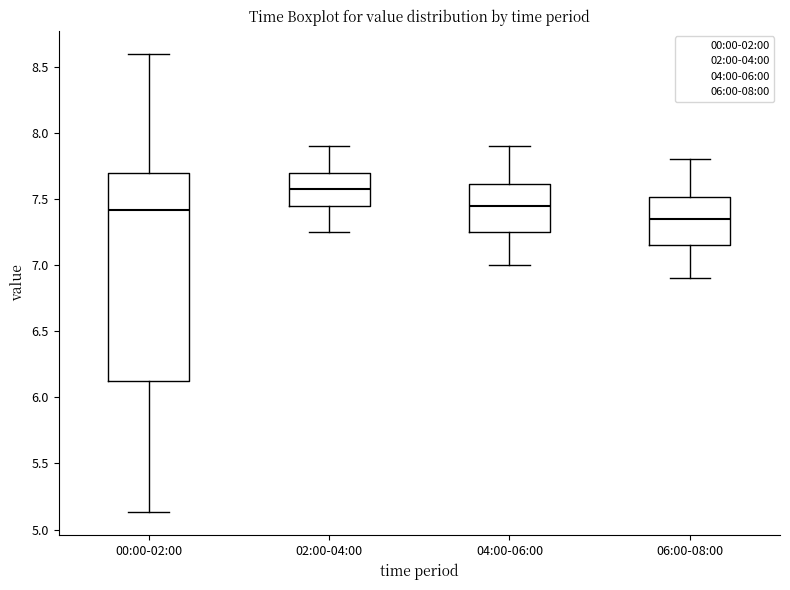

Reading left to right, transcribe this box plot: for each box, give where its median line is, the range the box spans, and where its two whiskers end, as read against the y-axis. The values are not printed on the chart, so give them approximately, as read against the axis.

00:00-02:00: median 7.40, box 6.10 to 7.70, whiskers 5.15 to 8.60
02:00-04:00: median 7.60, box 7.45 to 7.70, whiskers 7.25 to 7.90
04:00-06:00: median 7.45, box 7.25 to 7.60, whiskers 7.00 to 7.90
06:00-08:00: median 7.35, box 7.15 to 7.50, whiskers 6.90 to 7.80